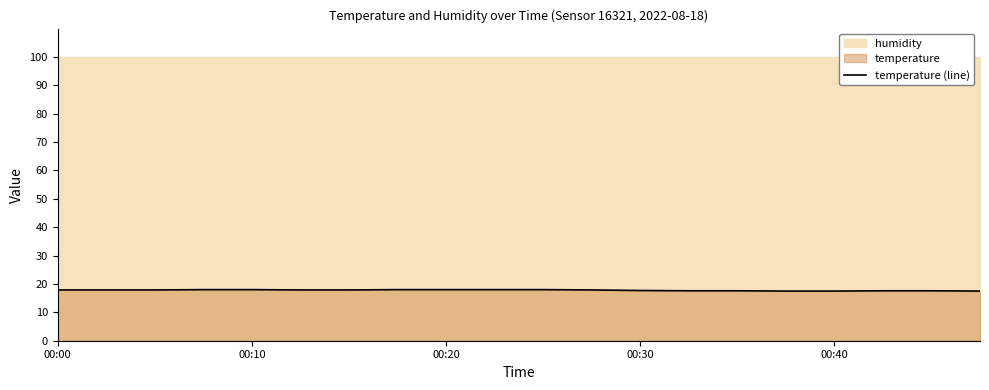

What is the label of the 5th point from the right?

15